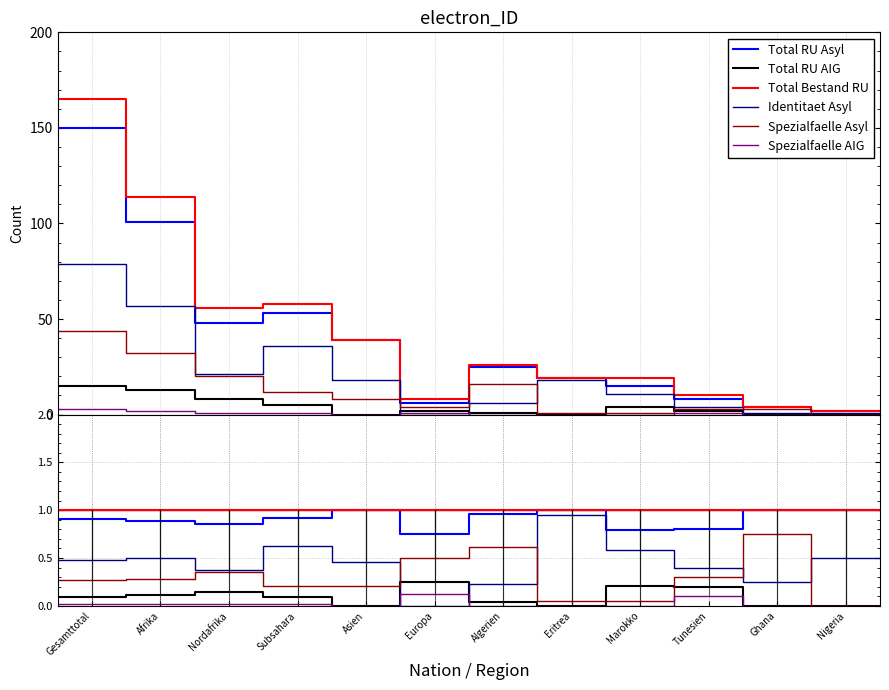

Which series ends up on top after the final intersection of Total RU AIG and Identitaet Asyl?

Identitaet Asyl